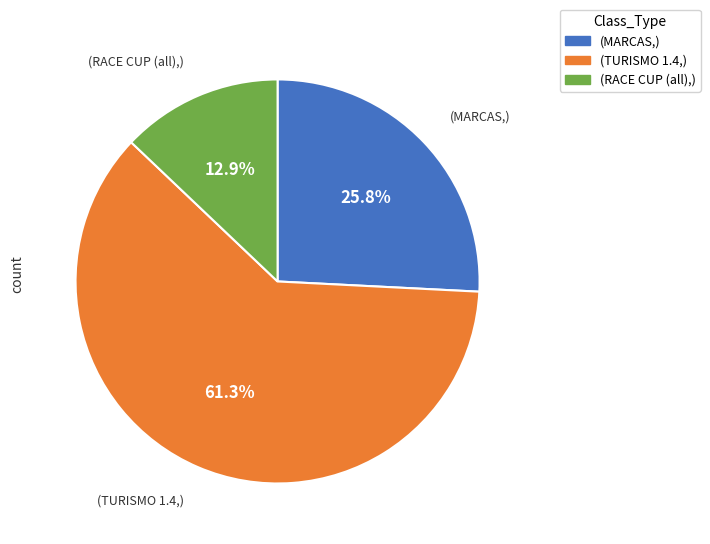

Is there any slice that represents more than half of the pie?

Yes